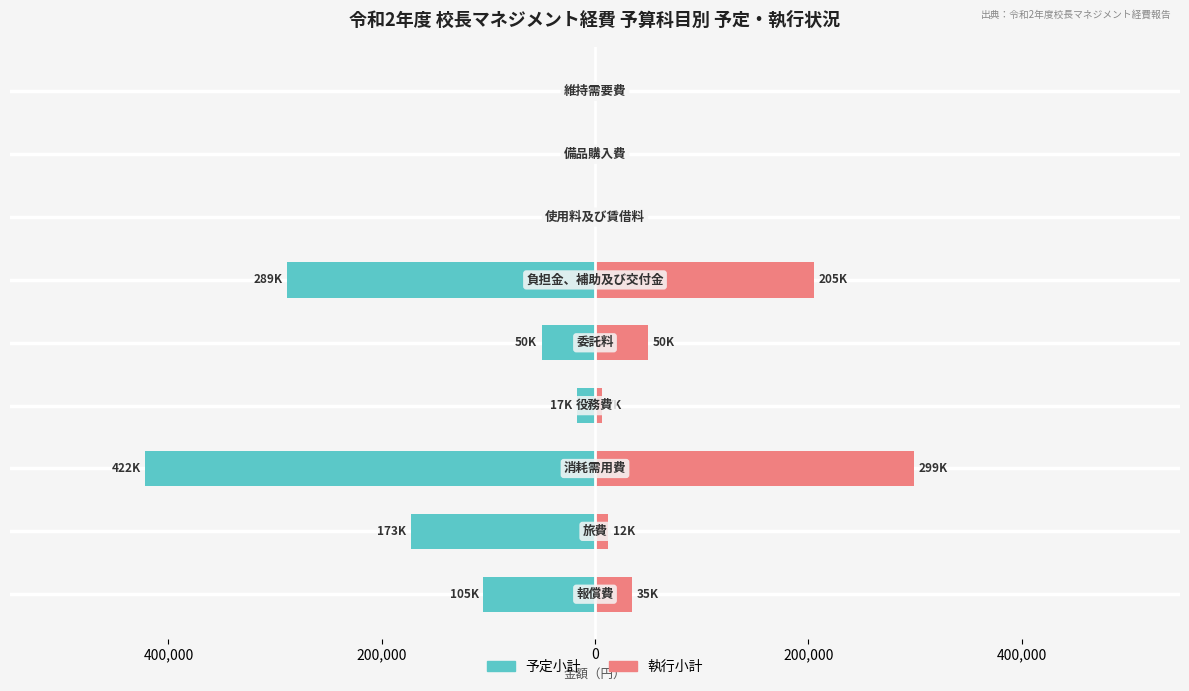

Which series changed the most between 400,000 and 200,000?

予定小計